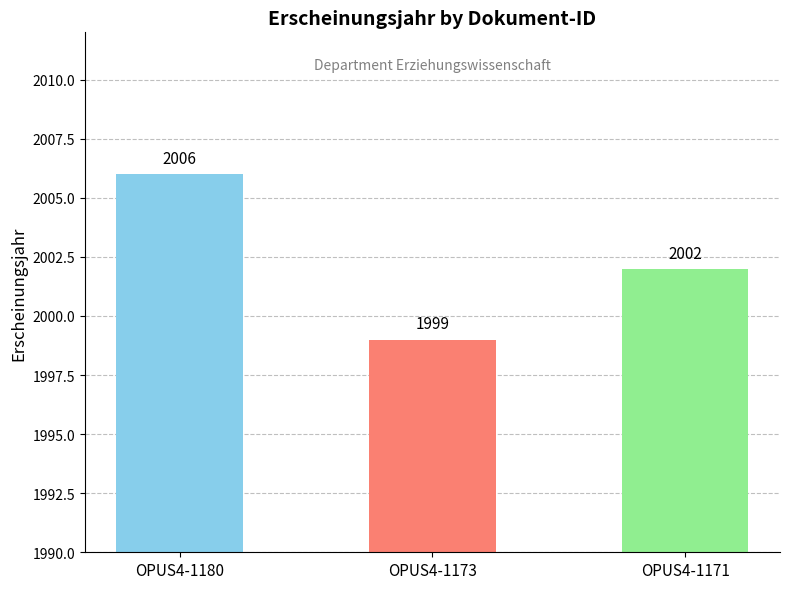

List the labels in order of value, smallest first.

OPUS4-1173, OPUS4-1171, OPUS4-1180